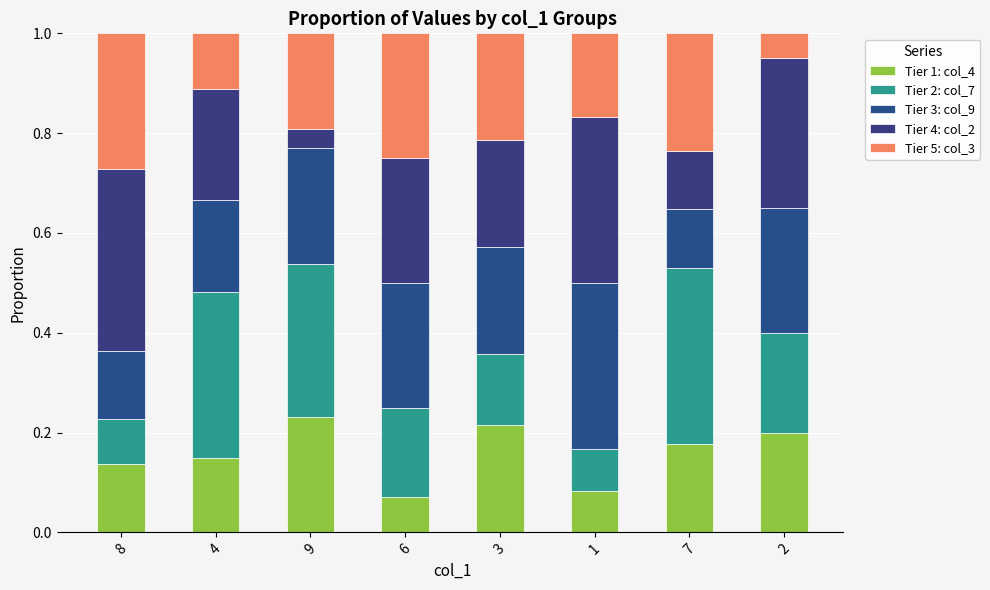

Where is Tier 5: col_3 nearest to the value 0?

2